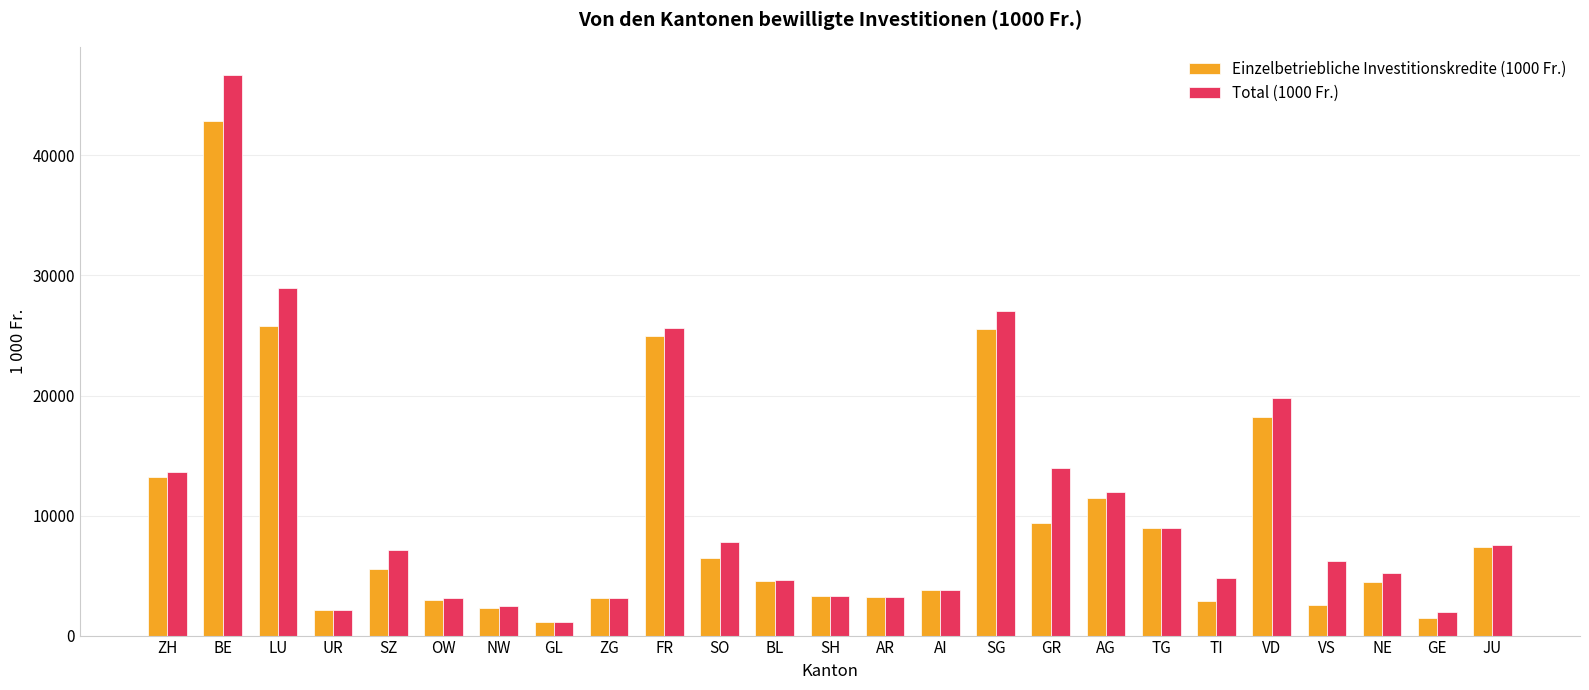

What is the difference between the highest and lowest values at ZH?

414.0